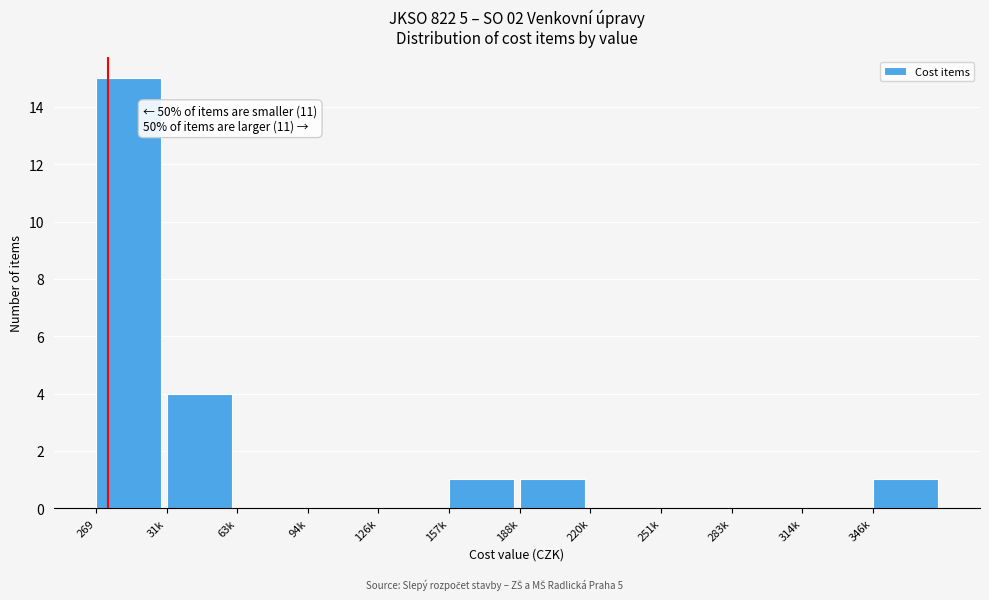

Reading left to right, what are all the values shown in this chart?

269=15	31k=4	63k=0	94k=0	126k=0	157k=1	188k=1	220k=0	251k=0	283k=0	314k=0	346k=1